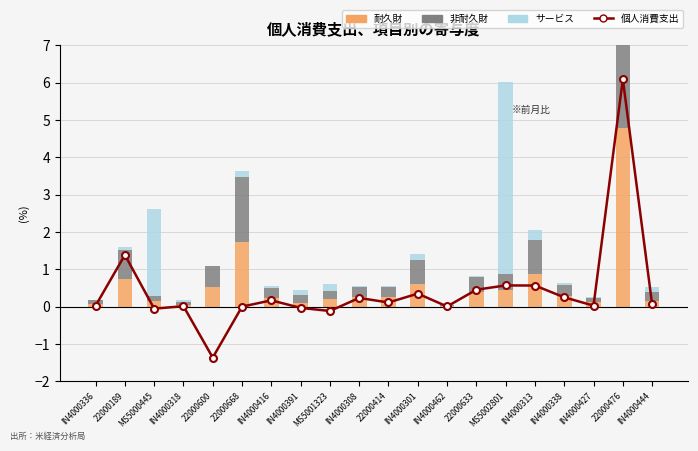

How many values in 個人消費支出 are below zero?

4